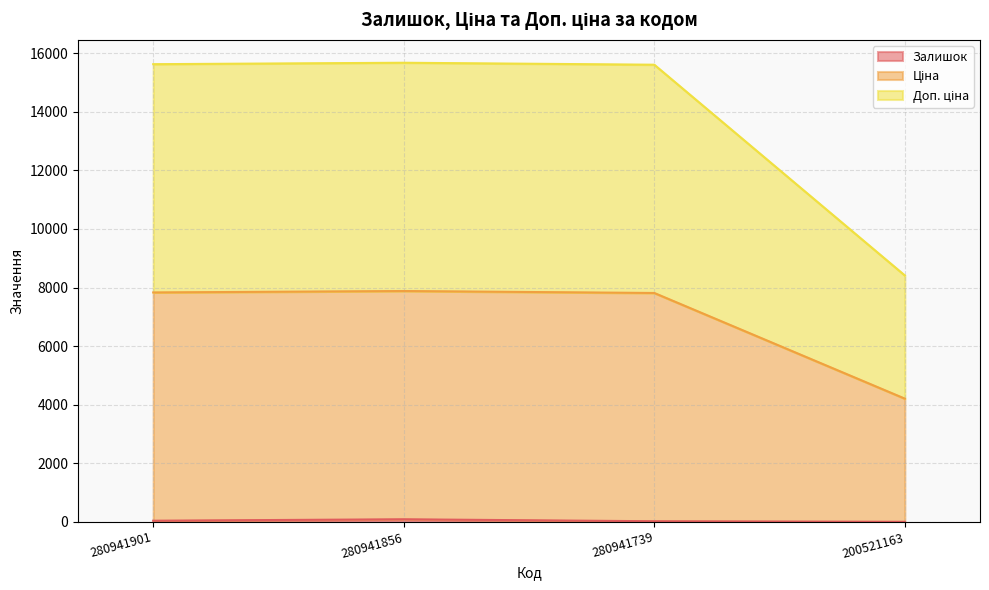

How many Залишок values are between 21 and 88?

3